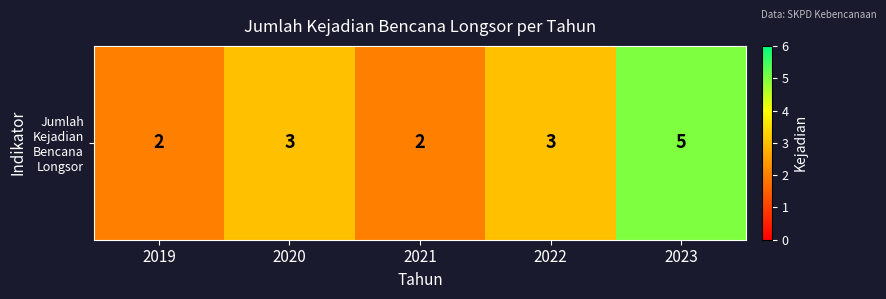

What is the sum of all values?

15